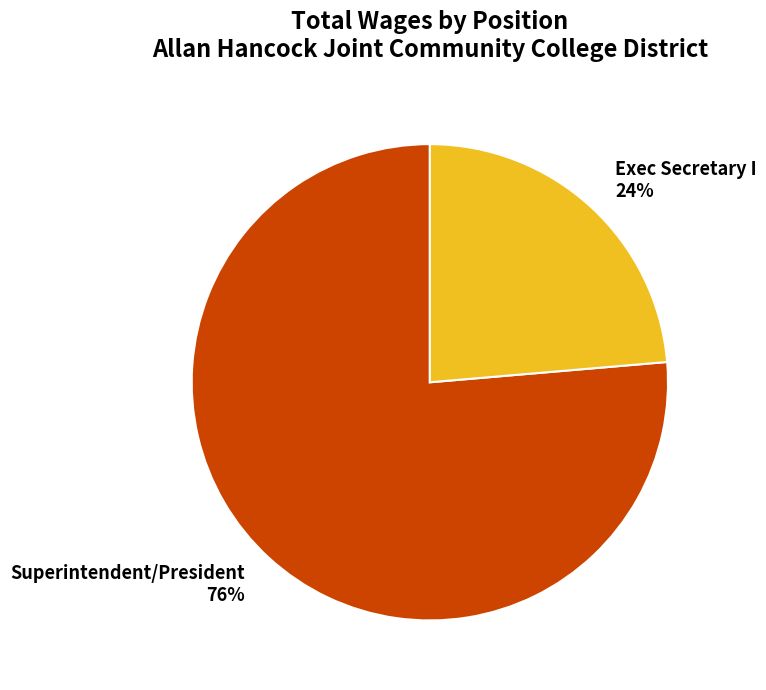

To the nearest percent, what portion does Superintendent/President represent?

76%